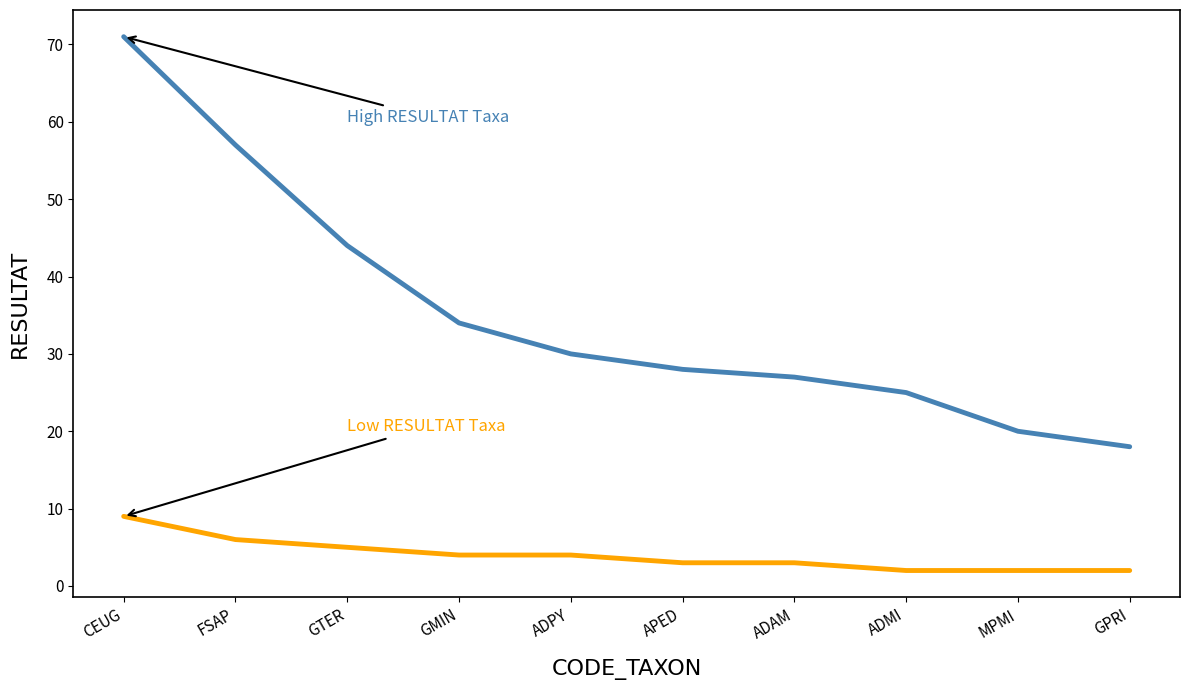

What position from the left is FSAP?

2